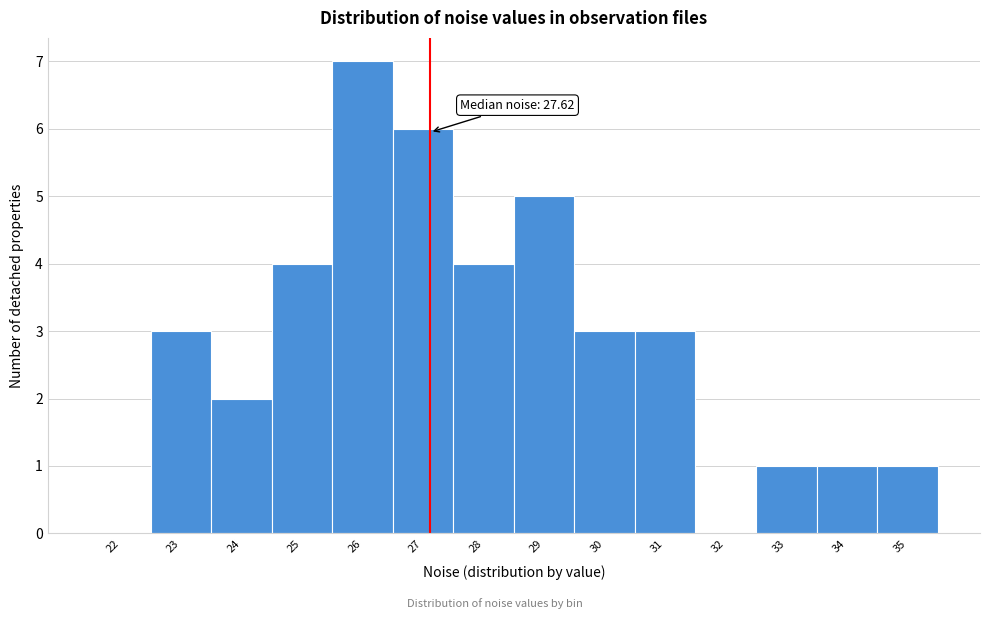

Reading left to right, list all the values displayed in this chart.

22=0	23=3	24=2	25=4	26=7	27=6	28=4	29=5	30=3	31=3	32=0	33=1	34=1	35=1